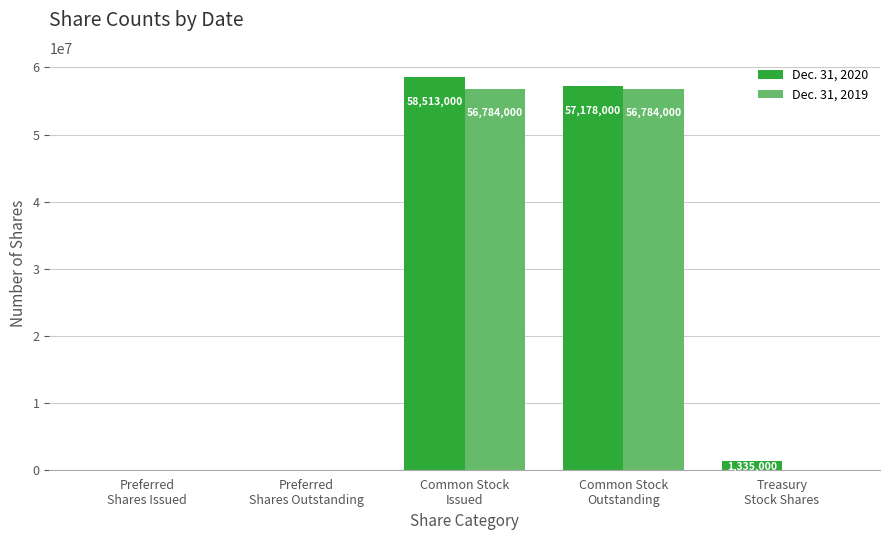

What is the maximum value shown in the chart?

58513000